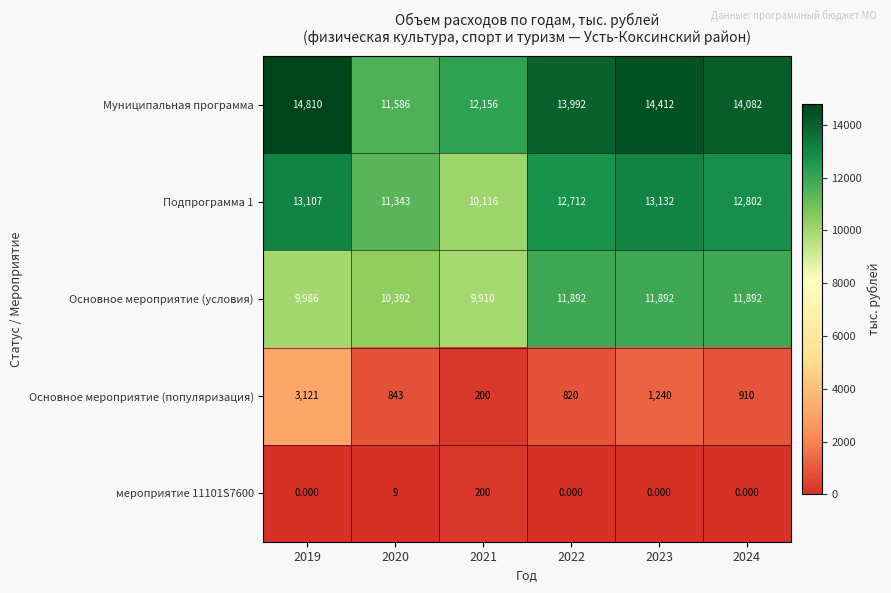

Which series has the widest spread of values?

Муниципальная программа